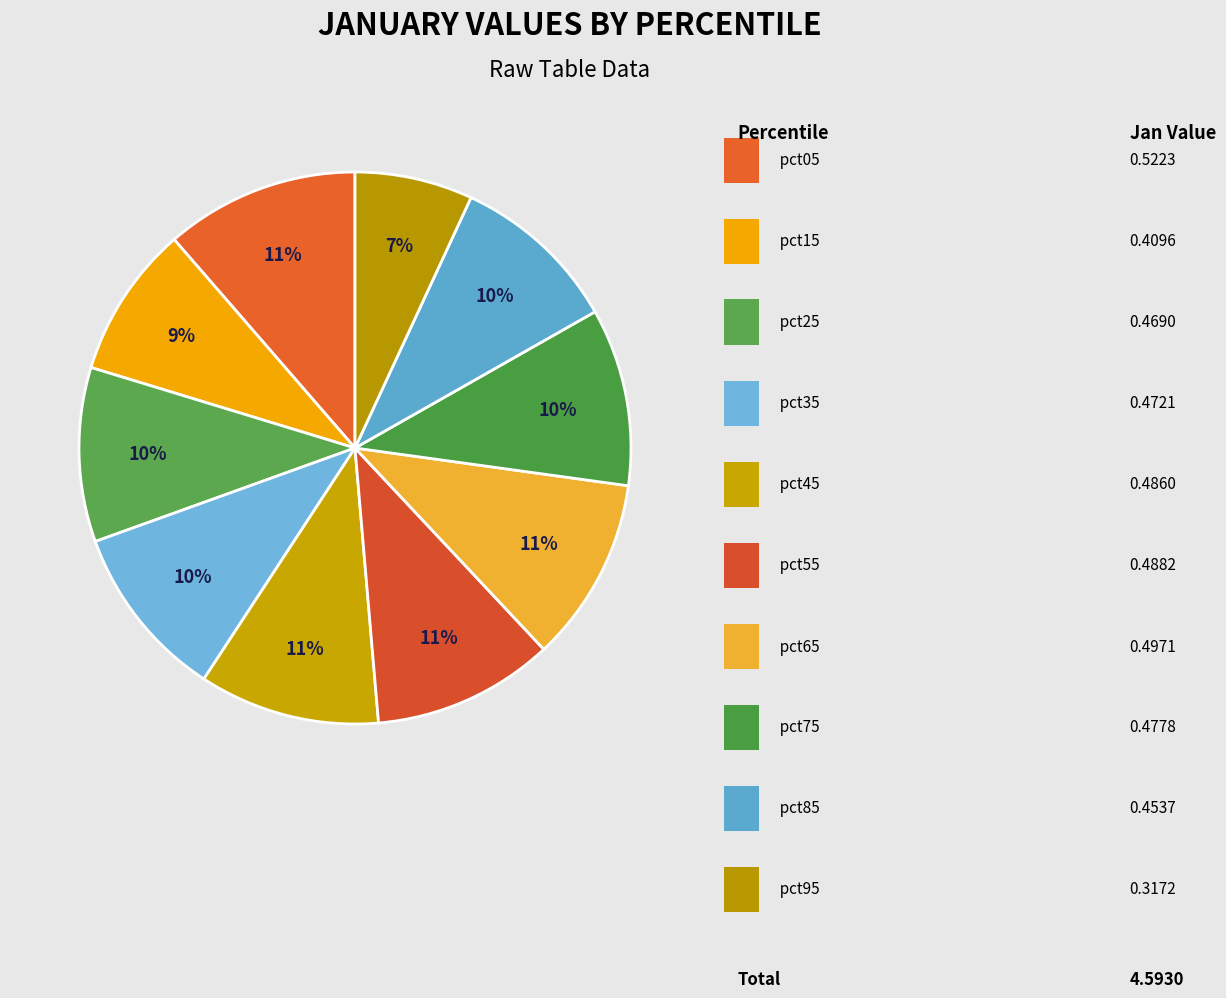

What is the smallest slice in the pie chart?

pct95